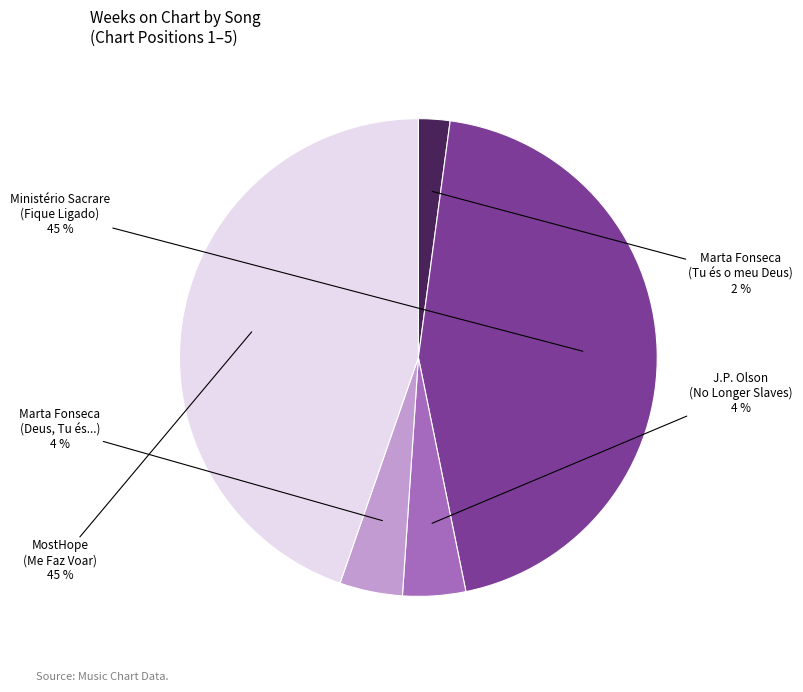

The Marta Fonseca (Deus, Tu és...) slice represents 4% of the pie. True or false?

True